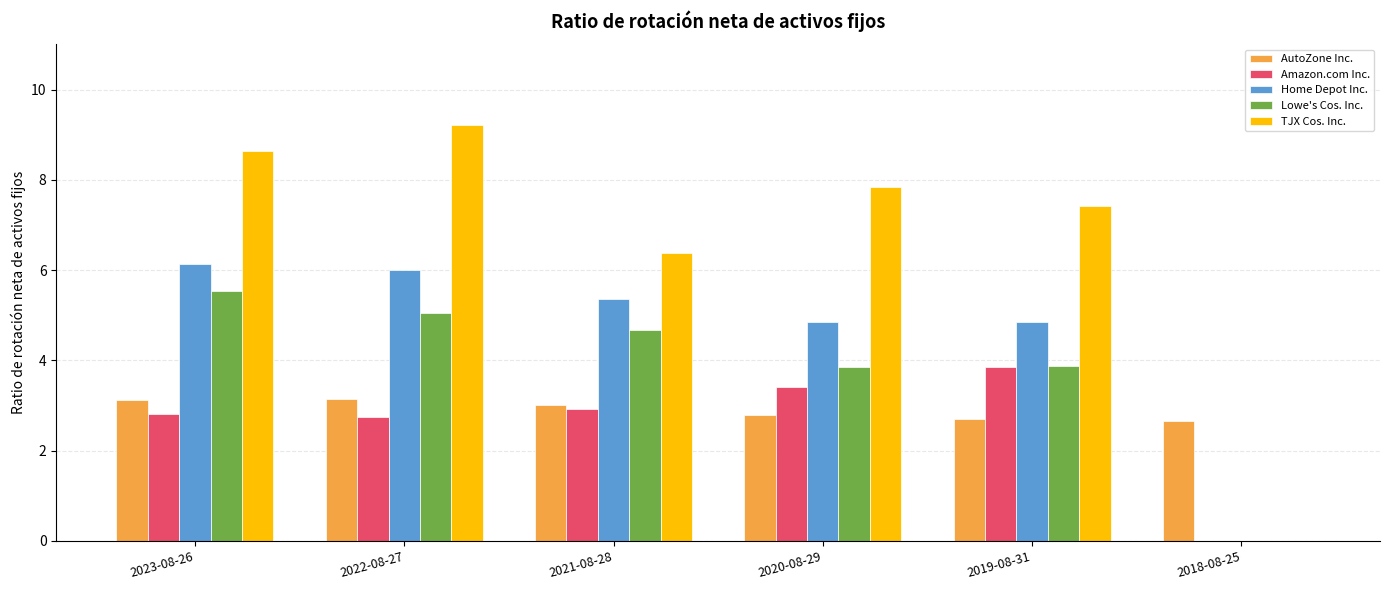

Is the value of TJX Cos. Inc. at 2022-08-27 greater than the value of AutoZone Inc. at 2022-08-27?

Yes